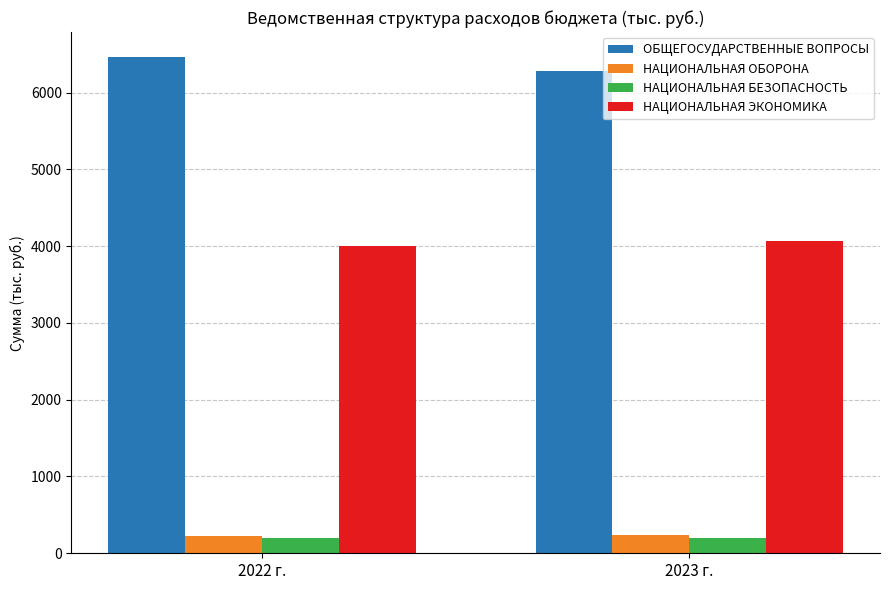

What is the lowest value of the ОБЩЕГОСУДАРСТВЕННЫЕ ВОПРОСЫ series?

6283.7